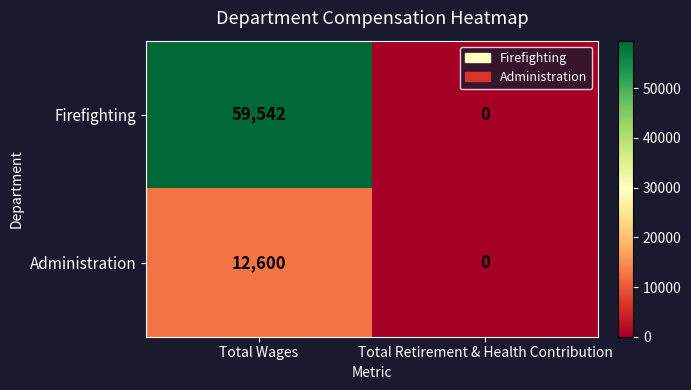

Reading left to right, what are all the values shown in this chart?

Firefighting: Total Wages=59542	Total Retirement & Health Contribution=0
Administration: Total Wages=12600	Total Retirement & Health Contribution=0